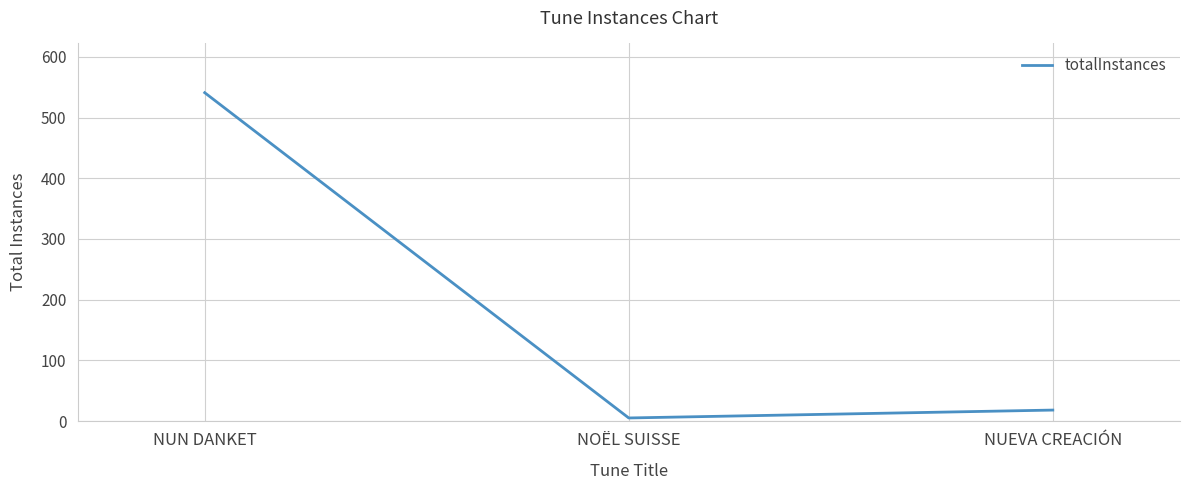

What is the difference between the maximum and minimum values?

536